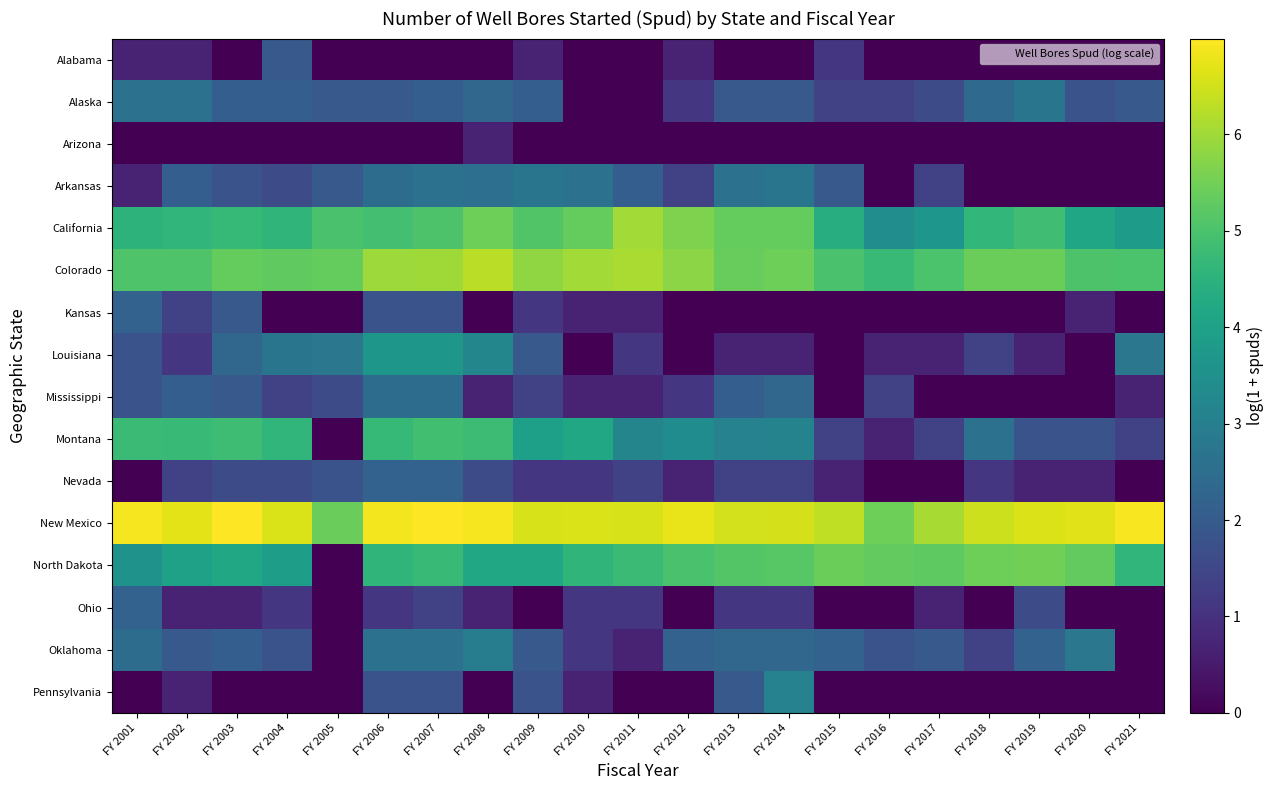

Reading left to right, transcribe all the data shown in this chart.

Alabama: FY 2001=0.7	FY 2002=0.7	FY 2003=0.0	FY 2004=1.9	FY 2005=0.0	FY 2006=0.0	FY 2007=0.0	FY 2008=0.0	FY 2009=0.7	FY 2010=0.0	FY 2011=0.0	FY 2012=0.7	FY 2013=0.0	FY 2014=0.0	FY 2015=1.1	FY 2016=0.0	FY 2017=0.0	FY 2018=0.0	FY 2019=0.0	FY 2020=0.0	FY 2021=0.0
Alaska: FY 2001=2.6	FY 2002=2.6	FY 2003=2.1	FY 2004=2.1	FY 2005=1.9	FY 2006=1.9	FY 2007=2.1	FY 2008=2.3	FY 2009=2.1	FY 2010=0.0	FY 2011=0.0	FY 2012=1.1	FY 2013=1.9	FY 2014=1.9	FY 2015=1.4	FY 2016=1.4	FY 2017=1.6	FY 2018=2.4	FY 2019=2.7	FY 2020=1.8	FY 2021=1.9
Arizona: FY 2001=0.0	FY 2002=0.0	FY 2003=0.0	FY 2004=0.0	FY 2005=0.0	FY 2006=0.0	FY 2007=0.0	FY 2008=0.7	FY 2009=0.0	FY 2010=0.0	FY 2011=0.0	FY 2012=0.0	FY 2013=0.0	FY 2014=0.0	FY 2015=0.0	FY 2016=0.0	FY 2017=0.0	FY 2018=0.0	FY 2019=0.0	FY 2020=0.0	FY 2021=0.0
Arkansas: FY 2001=0.7	FY 2002=2.1	FY 2003=1.8	FY 2004=1.6	FY 2005=1.9	FY 2006=2.5	FY 2007=2.6	FY 2008=2.6	FY 2009=2.7	FY 2010=2.6	FY 2011=2.1	FY 2012=1.4	FY 2013=2.6	FY 2014=2.7	FY 2015=1.9	FY 2016=0.0	FY 2017=1.4	FY 2018=0.0	FY 2019=0.0	FY 2020=0.0	FY 2021=0.0
California: FY 2001=4.5	FY 2002=4.6	FY 2003=4.7	FY 2004=4.6	FY 2005=5.0	FY 2006=4.9	FY 2007=5.0	FY 2008=5.4	FY 2009=5.1	FY 2010=5.4	FY 2011=6.0	FY 2012=5.7	FY 2013=5.3	FY 2014=5.4	FY 2015=4.3	FY 2016=3.4	FY 2017=3.7	FY 2018=4.6	FY 2019=4.9	FY 2020=4.1	FY 2021=3.9
Colorado: FY 2001=5.1	FY 2002=5.1	FY 2003=5.3	FY 2004=5.3	FY 2005=5.3	FY 2006=6.0	FY 2007=6.0	FY 2008=6.3	FY 2009=5.8	FY 2010=6.0	FY 2011=6.1	FY 2012=5.8	FY 2013=5.4	FY 2014=5.4	FY 2015=5.0	FY 2016=4.7	FY 2017=5.0	FY 2018=5.4	FY 2019=5.4	FY 2020=5.0	FY 2021=5.0
Kansas: FY 2001=2.2	FY 2002=1.4	FY 2003=1.9	FY 2004=0.0	FY 2005=0.0	FY 2006=1.8	FY 2007=1.8	FY 2008=0.0	FY 2009=1.1	FY 2010=0.7	FY 2011=0.7	FY 2012=0.0	FY 2013=0.0	FY 2014=0.0	FY 2015=0.0	FY 2016=0.0	FY 2017=0.0	FY 2018=0.0	FY 2019=0.0	FY 2020=0.7	FY 2021=0.0
Louisiana: FY 2001=1.8	FY 2002=1.1	FY 2003=2.3	FY 2004=2.7	FY 2005=2.8	FY 2006=3.7	FY 2007=3.7	FY 2008=3.2	FY 2009=1.9	FY 2010=0.0	FY 2011=1.1	FY 2012=0.0	FY 2013=0.7	FY 2014=0.7	FY 2015=0.0	FY 2016=0.7	FY 2017=0.7	FY 2018=1.4	FY 2019=0.7	FY 2020=0.0	FY 2021=2.8
Mississippi: FY 2001=1.8	FY 2002=2.1	FY 2003=1.9	FY 2004=1.4	FY 2005=1.6	FY 2006=2.5	FY 2007=2.5	FY 2008=0.7	FY 2009=1.4	FY 2010=0.7	FY 2011=0.7	FY 2012=1.1	FY 2013=2.1	FY 2014=2.3	FY 2015=0.0	FY 2016=1.4	FY 2017=0.0	FY 2018=0.0	FY 2019=0.0	FY 2020=0.0	FY 2021=0.7
Montana: FY 2001=4.8	FY 2002=4.7	FY 2003=4.8	FY 2004=4.6	FY 2005=0.0	FY 2006=4.7	FY 2007=4.9	FY 2008=4.8	FY 2009=4.0	FY 2010=4.2	FY 2011=3.2	FY 2012=3.4	FY 2013=3.1	FY 2014=3.1	FY 2015=1.4	FY 2016=0.7	FY 2017=1.4	FY 2018=2.6	FY 2019=1.8	FY 2020=1.8	FY 2021=1.4
Nevada: FY 2001=0.0	FY 2002=1.4	FY 2003=1.6	FY 2004=1.6	FY 2005=1.8	FY 2006=2.2	FY 2007=2.2	FY 2008=1.6	FY 2009=1.1	FY 2010=1.1	FY 2011=1.4	FY 2012=0.7	FY 2013=1.4	FY 2014=1.4	FY 2015=0.7	FY 2016=0.0	FY 2017=0.0	FY 2018=1.1	FY 2019=0.7	FY 2020=0.7	FY 2021=0.0
New Mexico: FY 2001=6.9	FY 2002=6.7	FY 2003=7.0	FY 2004=6.6	FY 2005=5.4	FY 2006=6.9	FY 2007=7.0	FY 2008=6.9	FY 2009=6.6	FY 2010=6.6	FY 2011=6.6	FY 2012=6.7	FY 2013=6.5	FY 2014=6.6	FY 2015=6.3	FY 2016=5.4	FY 2017=6.1	FY 2018=6.5	FY 2019=6.6	FY 2020=6.7	FY 2021=6.9
North Dakota: FY 2001=3.6	FY 2002=4.0	FY 2003=4.2	FY 2004=3.9	FY 2005=0.0	FY 2006=4.6	FY 2007=4.7	FY 2008=4.2	FY 2009=4.2	FY 2010=4.6	FY 2011=4.8	FY 2012=5.0	FY 2013=5.1	FY 2014=5.2	FY 2015=5.4	FY 2016=5.3	FY 2017=5.3	FY 2018=5.5	FY 2019=5.5	FY 2020=5.3	FY 2021=4.6
Ohio: FY 2001=2.2	FY 2002=0.7	FY 2003=0.7	FY 2004=1.1	FY 2005=0.0	FY 2006=1.1	FY 2007=1.4	FY 2008=0.7	FY 2009=0.0	FY 2010=1.1	FY 2011=1.1	FY 2012=0.0	FY 2013=1.1	FY 2014=1.1	FY 2015=0.0	FY 2016=0.0	FY 2017=0.7	FY 2018=0.0	FY 2019=1.6	FY 2020=0.0	FY 2021=0.0
Oklahoma: FY 2001=2.5	FY 2002=1.9	FY 2003=2.1	FY 2004=1.8	FY 2005=0.0	FY 2006=2.6	FY 2007=2.6	FY 2008=2.9	FY 2009=1.9	FY 2010=1.1	FY 2011=0.7	FY 2012=2.2	FY 2013=2.3	FY 2014=2.3	FY 2015=2.2	FY 2016=1.8	FY 2017=1.9	FY 2018=1.4	FY 2019=2.2	FY 2020=2.8	FY 2021=0.0
Pennsylvania: FY 2001=0.0	FY 2002=0.7	FY 2003=0.0	FY 2004=0.0	FY 2005=0.0	FY 2006=1.8	FY 2007=1.8	FY 2008=0.0	FY 2009=1.8	FY 2010=0.7	FY 2011=0.0	FY 2012=0.0	FY 2013=1.9	FY 2014=3.1	FY 2015=0.0	FY 2016=0.0	FY 2017=0.0	FY 2018=0.0	FY 2019=0.0	FY 2020=0.0	FY 2021=0.0